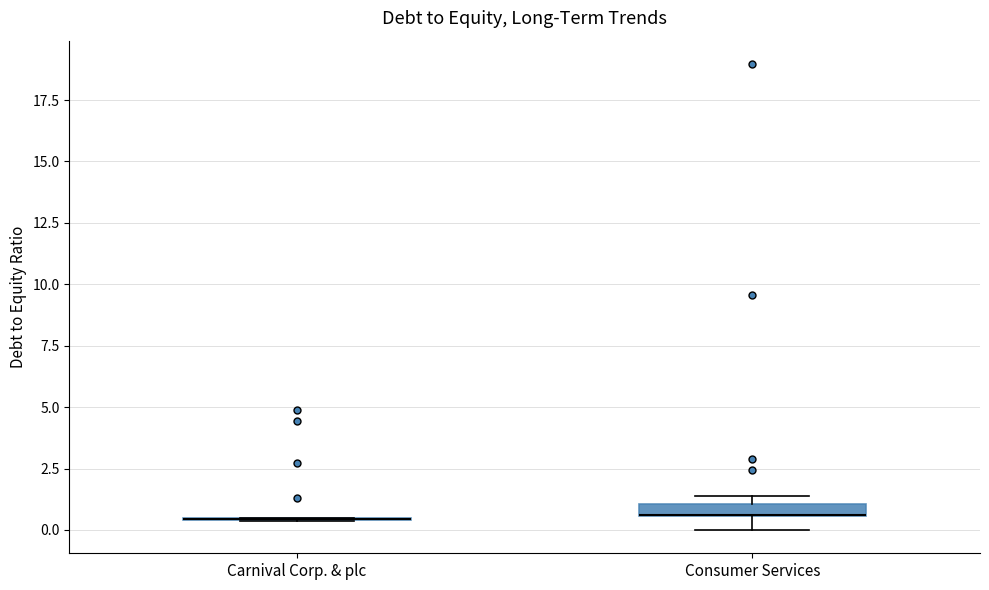

Where is the lower edge of the box for Consumer Services on the y-axis? The values are not printed on the chart, so give them approximately, as read against the axis.

0.5